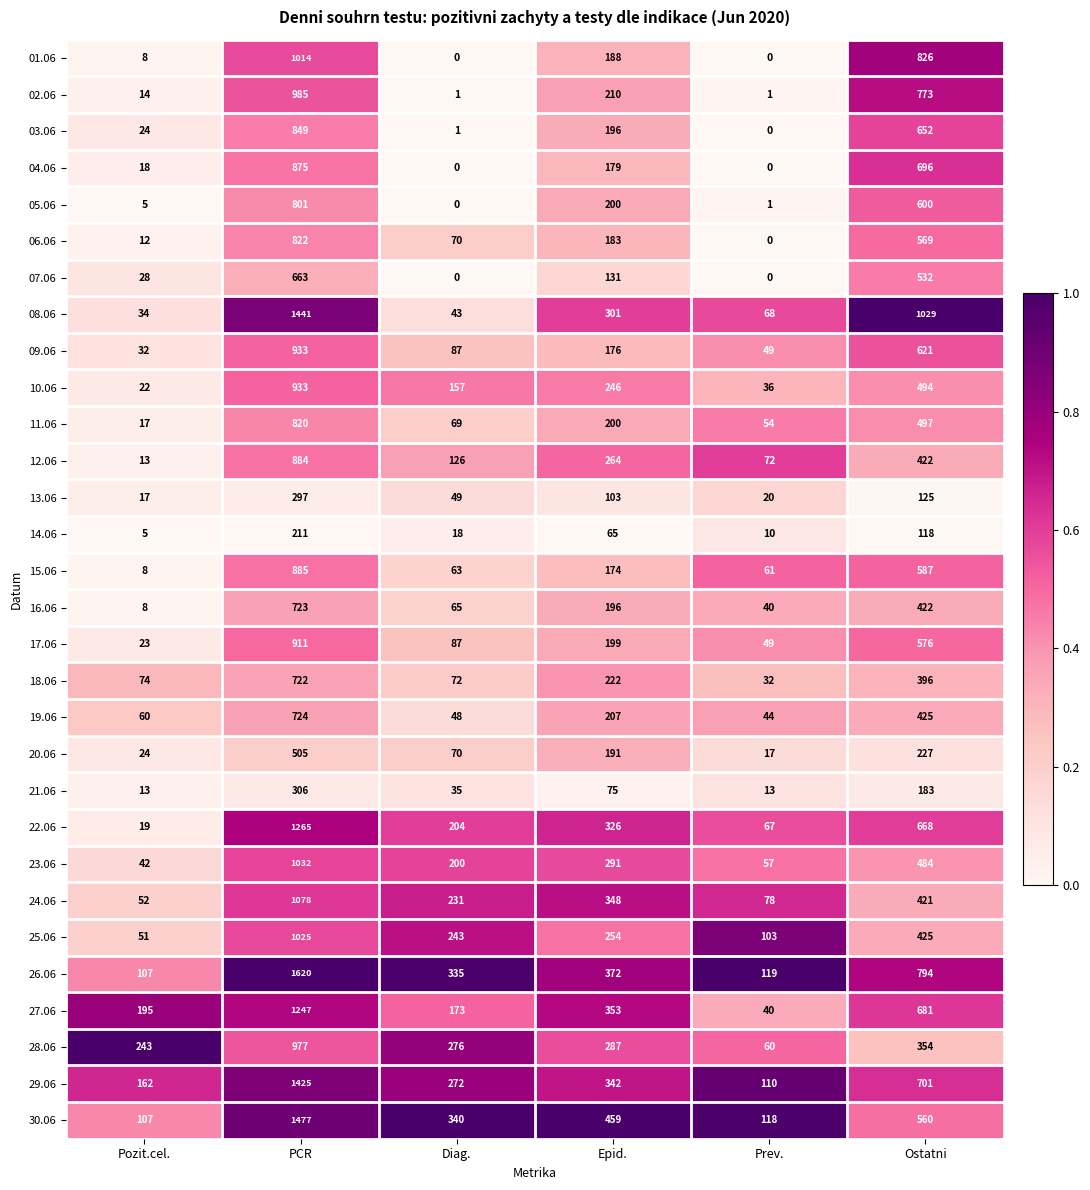

What is the difference between the 20.06 values at Diag. and Epid.?

121